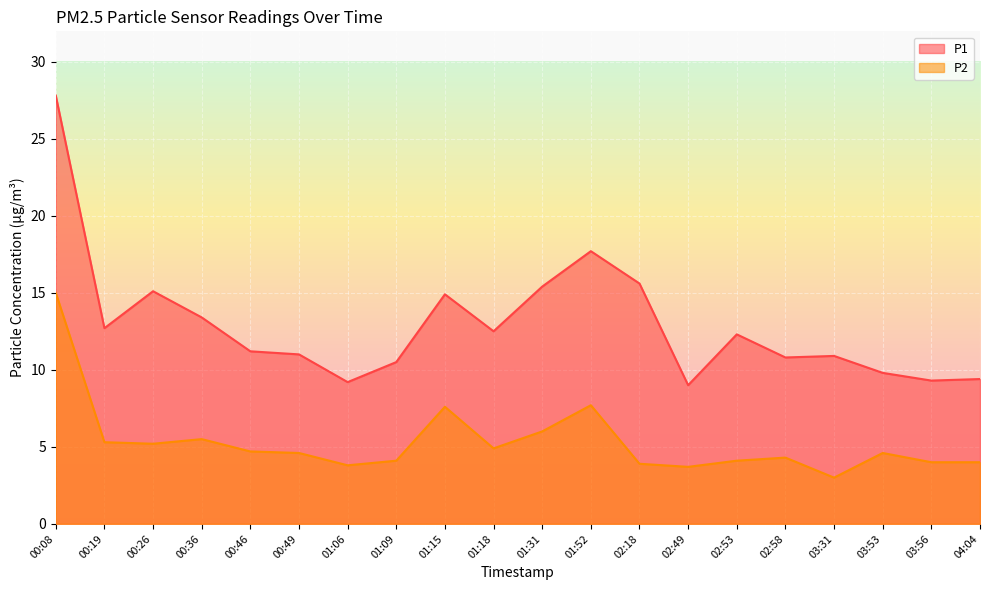

What is the maximum value for P1?

27.8